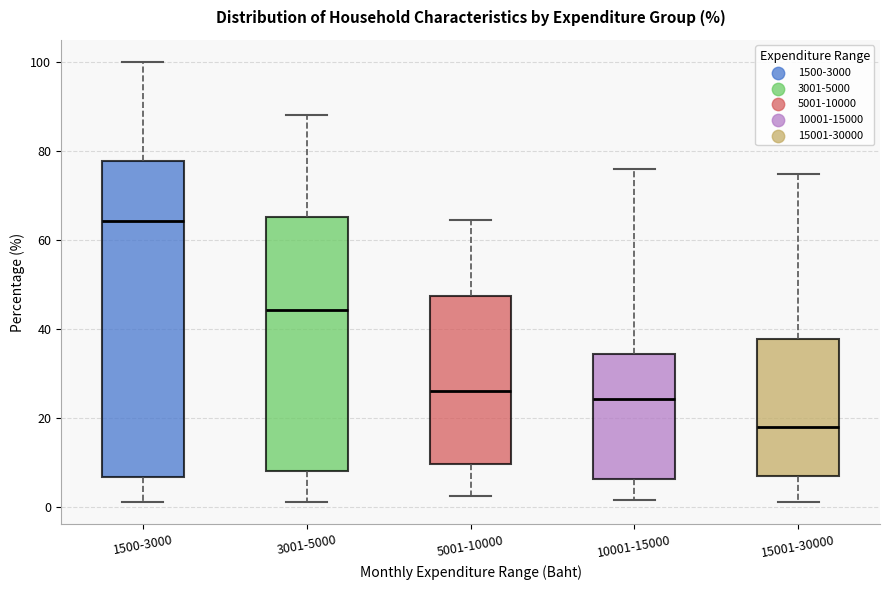

Where does the median line of the box for 3001-5000 sit on the y-axis? The values are not printed on the chart, so give them approximately, as read against the axis.

44